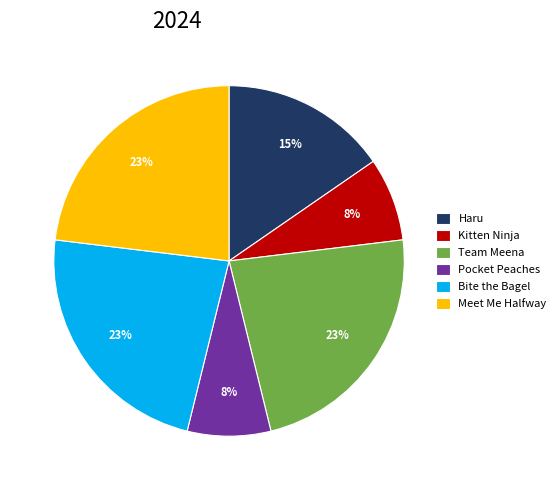

Which has a higher value, Meet Me Halfway or Pocket Peaches?

Meet Me Halfway